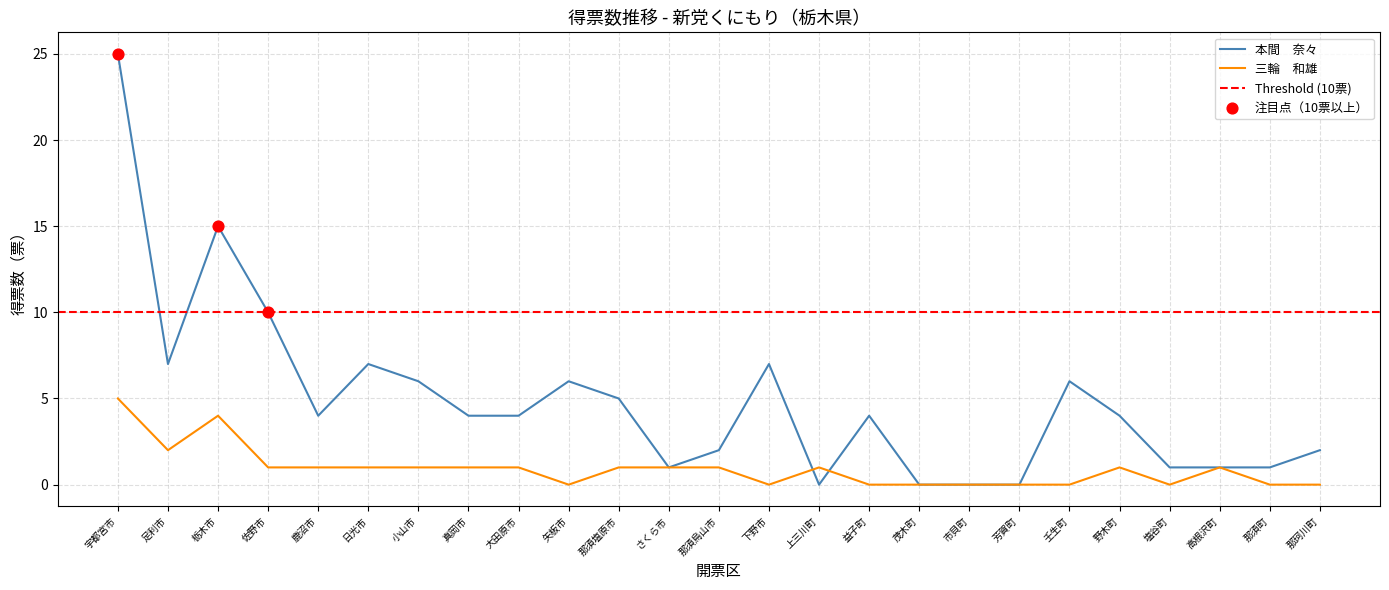

Which series has the largest Y range (max minus min)?

本間　奈々